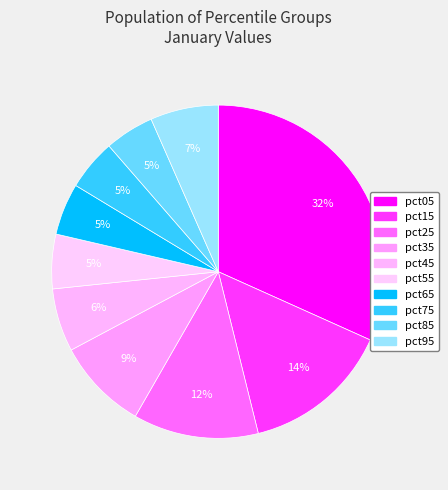

To the nearest percent, what is the combined percentage of pct35 and pct05?

41%